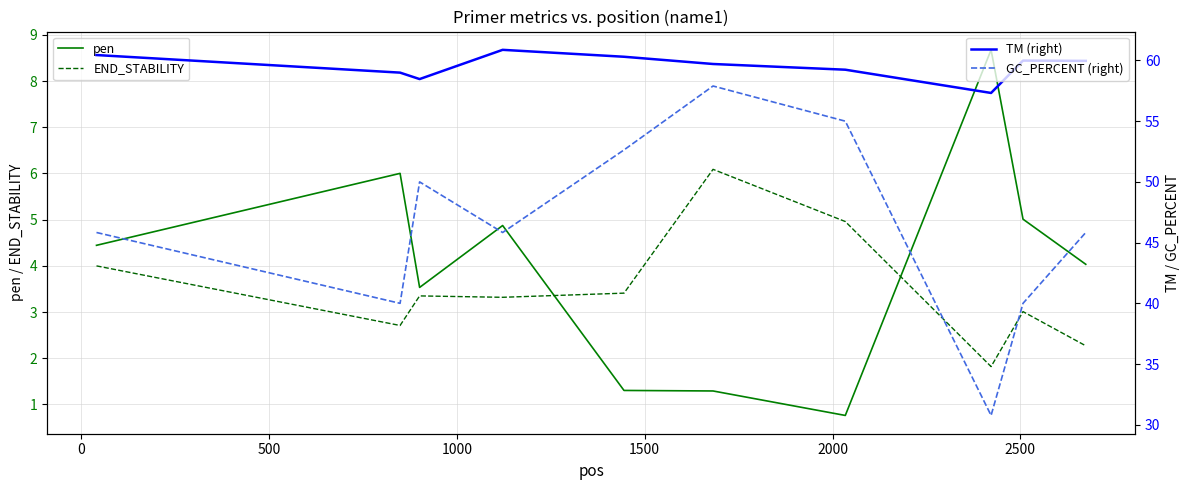

How many times do END_STABILITY and pen cross each other?

2